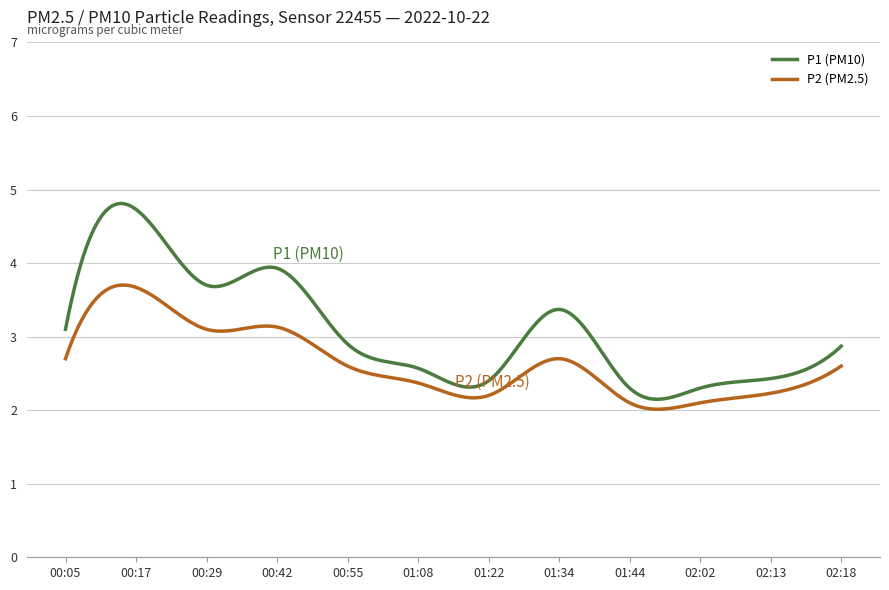

How many categories are shown in the chart?

300